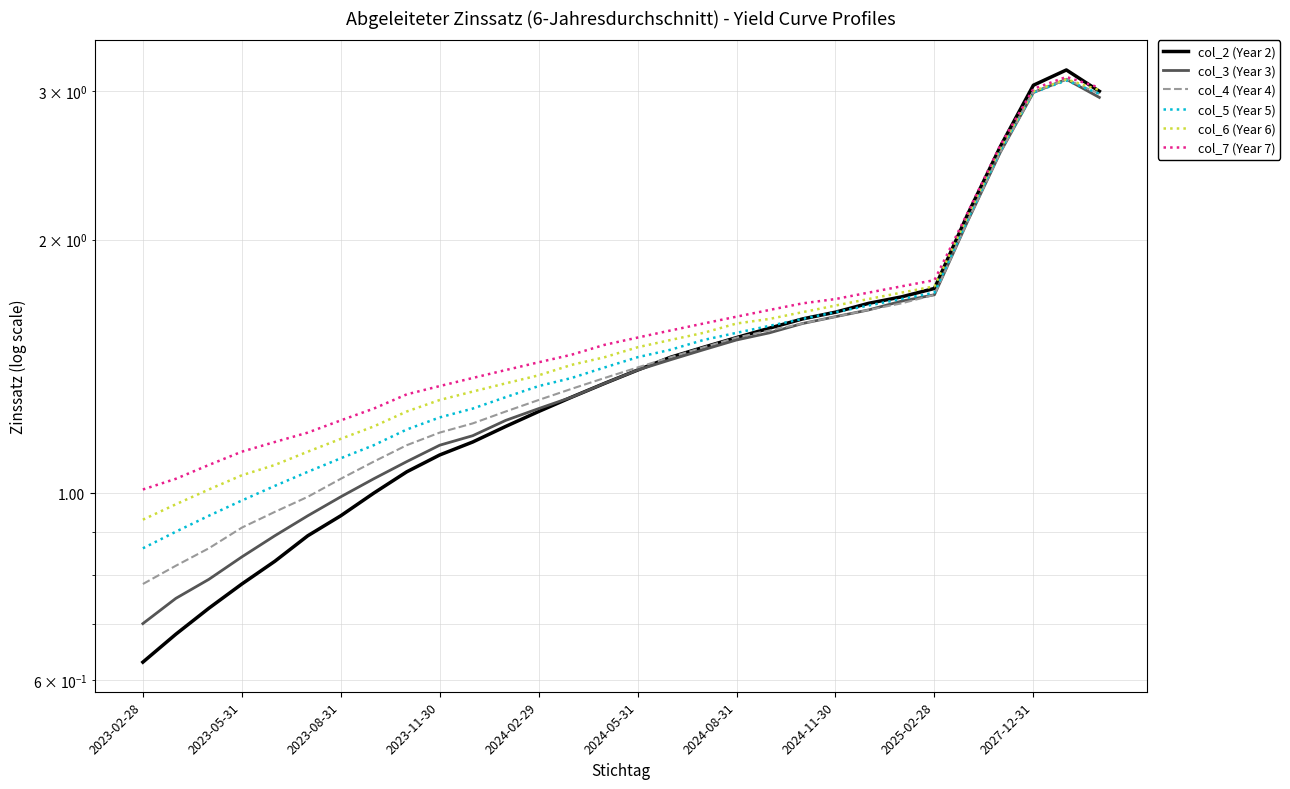

True or false: col_6 (Year 6) has a value of 1.6 at 2024-08-31.

True